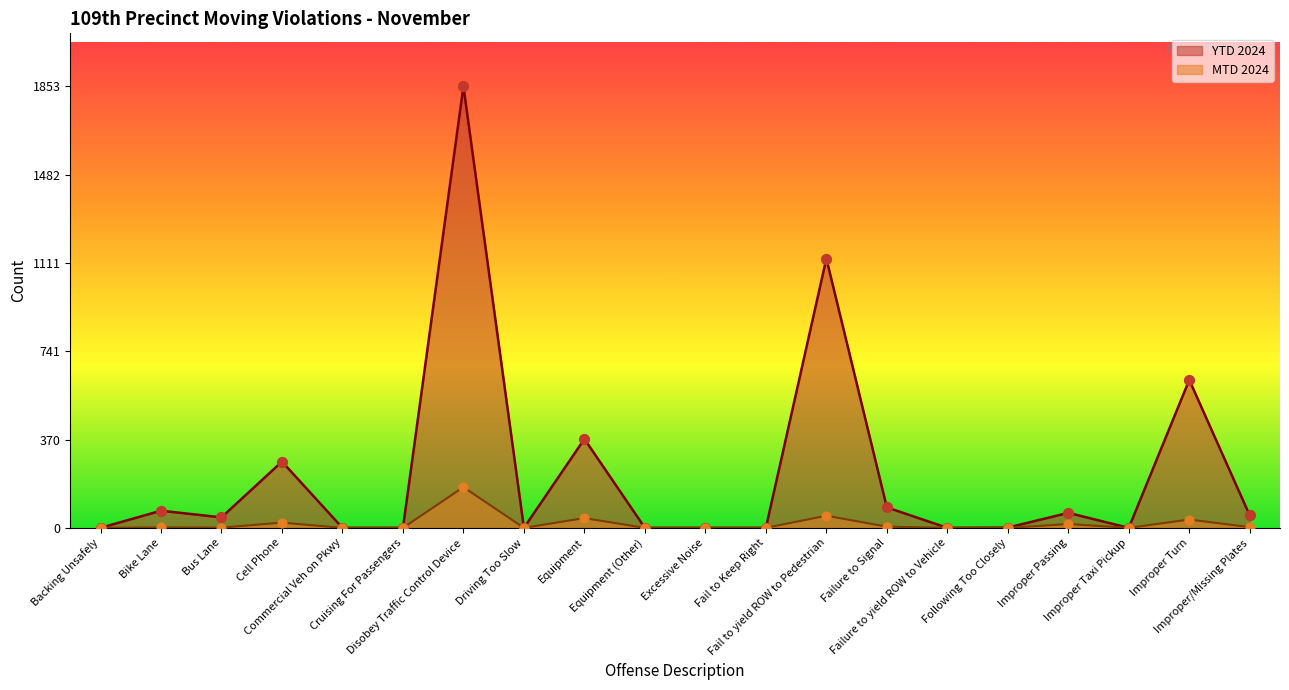

What are all the series names shown in the legend?

YTD 2024, MTD 2024